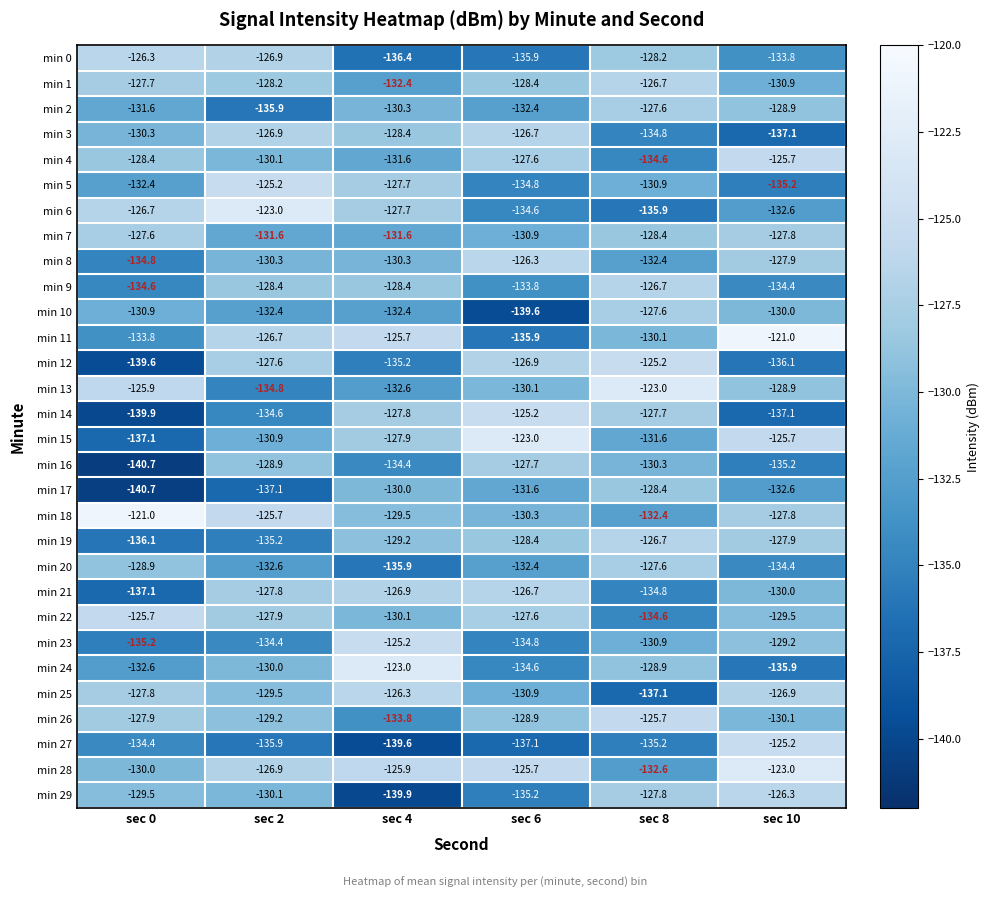

Where does the min 18 series first go above -127?

sec 0